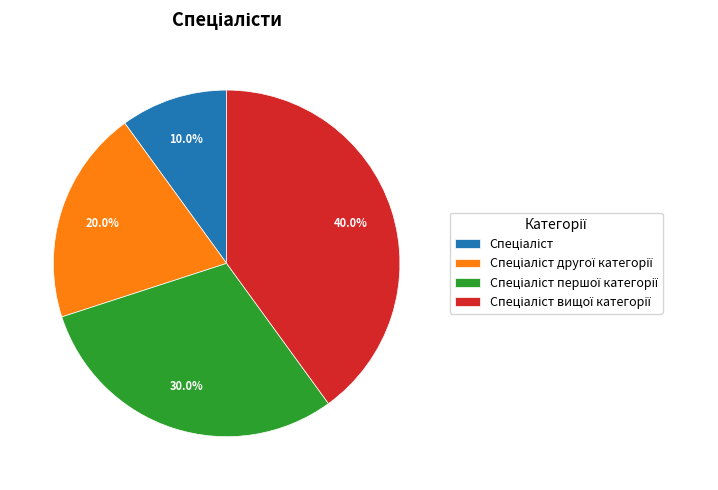

Is there any slice that represents more than half of the pie?

No